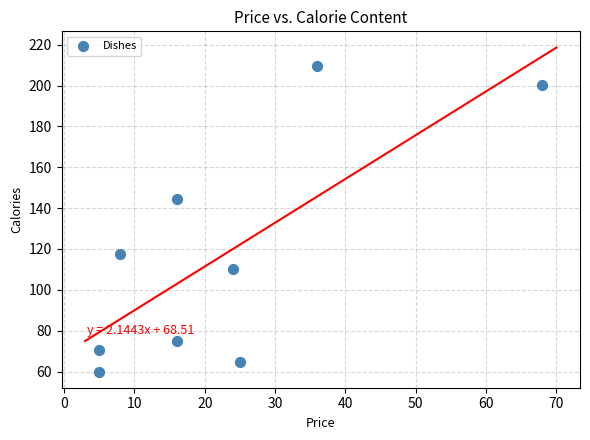

What is the average Y value?

116.9